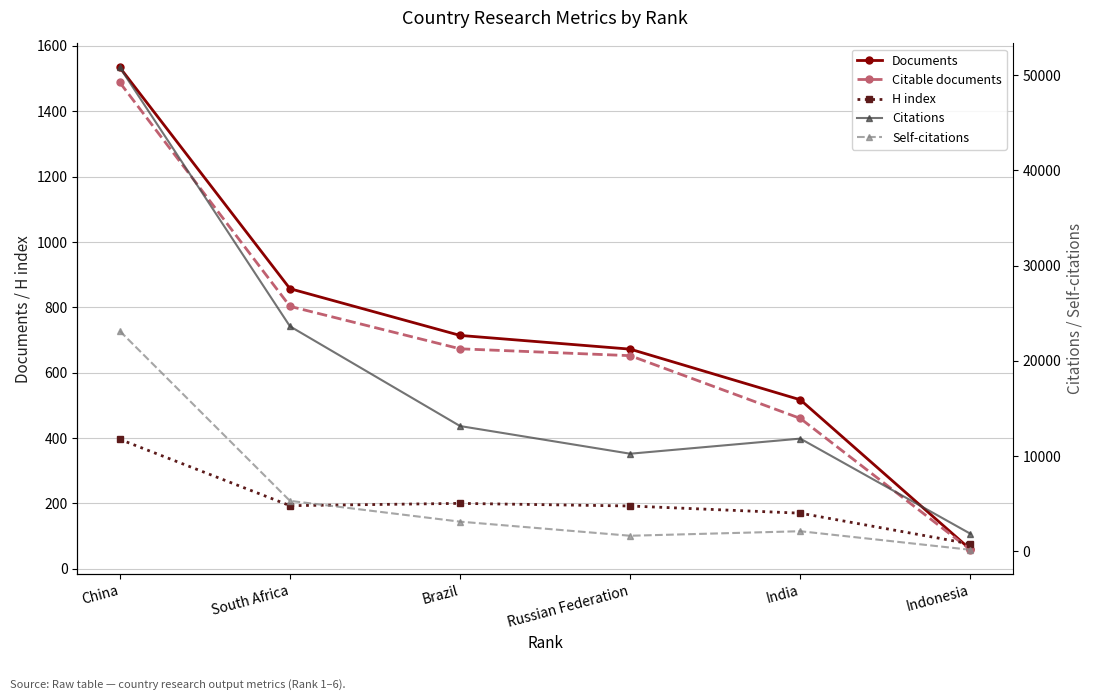

Reading left to right, extract all data points from this chart.

Documents: China=1534	South Africa=857	Brazil=714	Russian Federation=672	India=517	Indonesia=59
Citable documents: China=1488	South Africa=803	Brazil=673	Russian Federation=652	India=460	Indonesia=58
H index: China=396	South Africa=193	Brazil=200	Russian Federation=192	India=170	Indonesia=76
Citations: China=50793	South Africa=23628	Brazil=13160	Russian Federation=10257	India=11841	Indonesia=1856
Self-citations: China=23132	South Africa=5312	Brazil=3127	Russian Federation=1647	India=2122	Indonesia=175